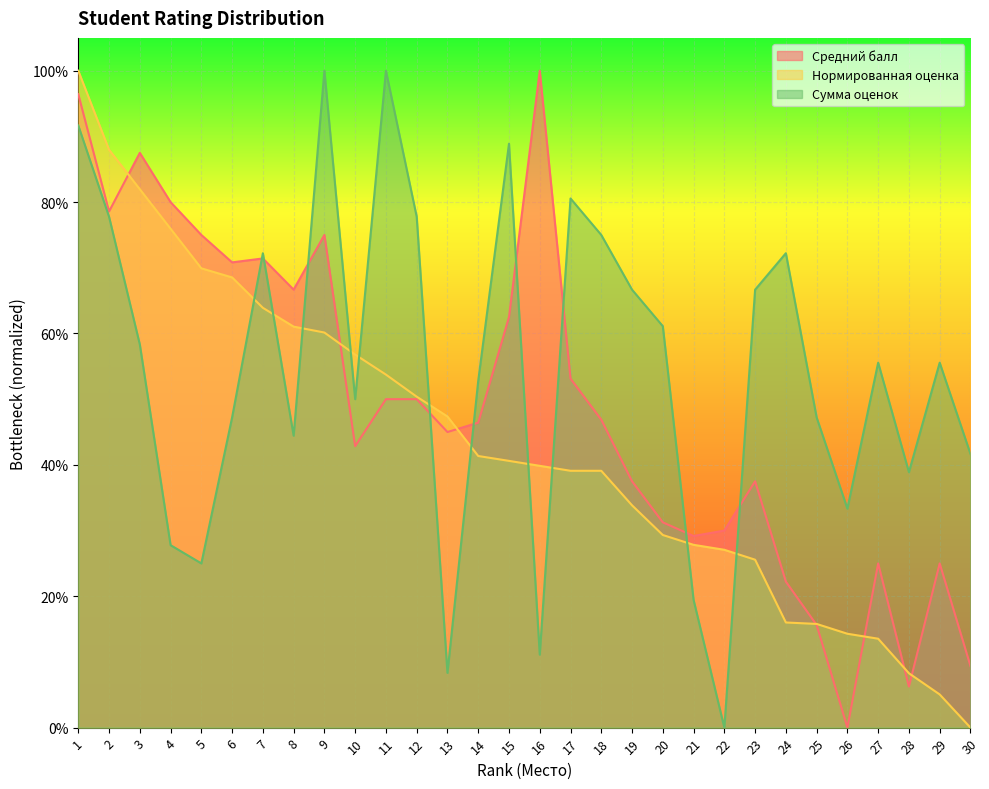

Reading left to right, list all the values displayed in this chart.

Средний балл: 96.4	78.6	87.5	80.0	75.0	70.8	71.4	66.7	75.0	42.9	50.0	50.0	45.0	46.4	62.5	100.0	53.1	46.9	37.5	31.2	29.2	30.0	37.5	22.2	15.6	0.0	25.0	6.2	25.0	9.4
Нормированная оценка: 100.0	88.0	82.0	75.9	69.9	68.5	63.9	61.0	60.1	56.8	53.7	50.4	47.4	41.4	40.6	39.9	39.1	39.1	33.8	29.3	27.8	27.1	25.6	16.0	15.8	14.3	13.5	8.3	5.1	0.0
Сумма оценок: 91.7	77.8	58.3	27.8	25.0	47.2	72.2	44.4	100.0	50.0	100.0	77.8	8.3	52.8	88.9	11.1	80.6	75.0	66.7	61.1	19.4	0.0	66.7	72.2	47.2	33.3	55.6	38.9	55.6	41.7